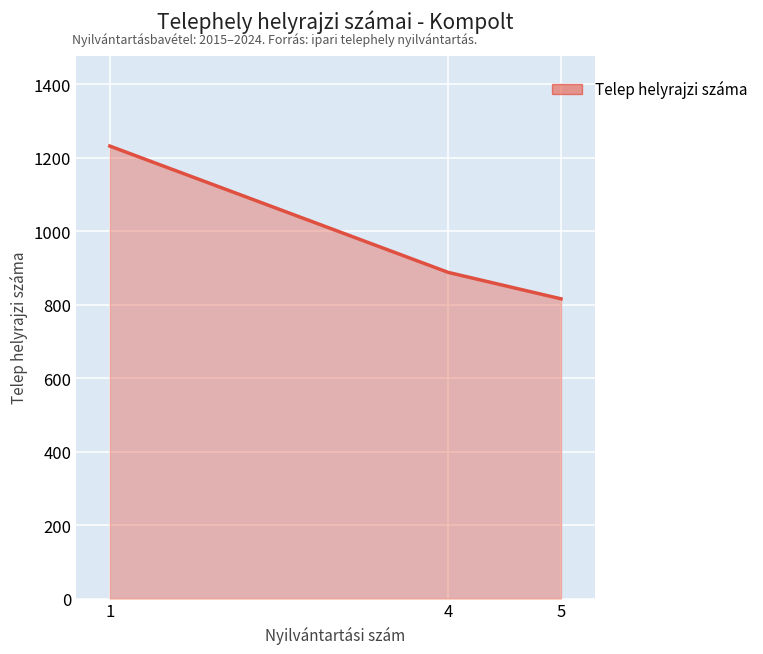

What is the difference between the maximum and minimum values?

416